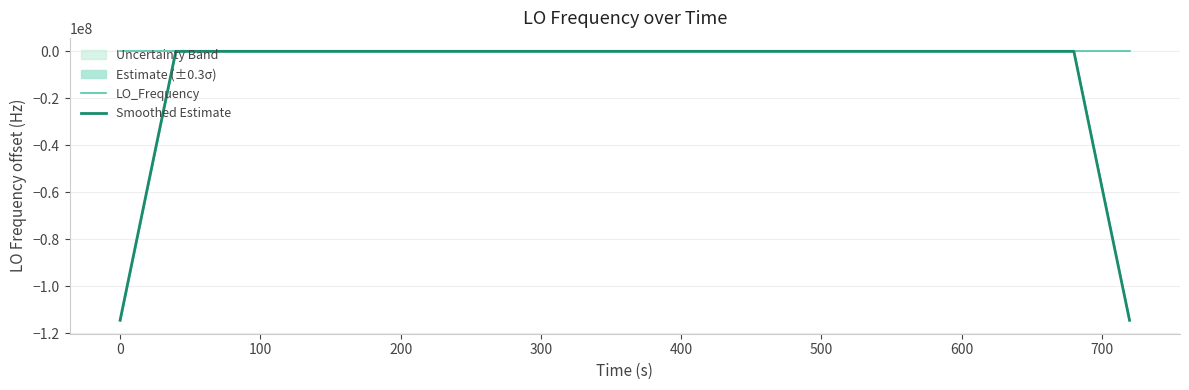

How many positive values does the Smoothed Estimate series have?

16